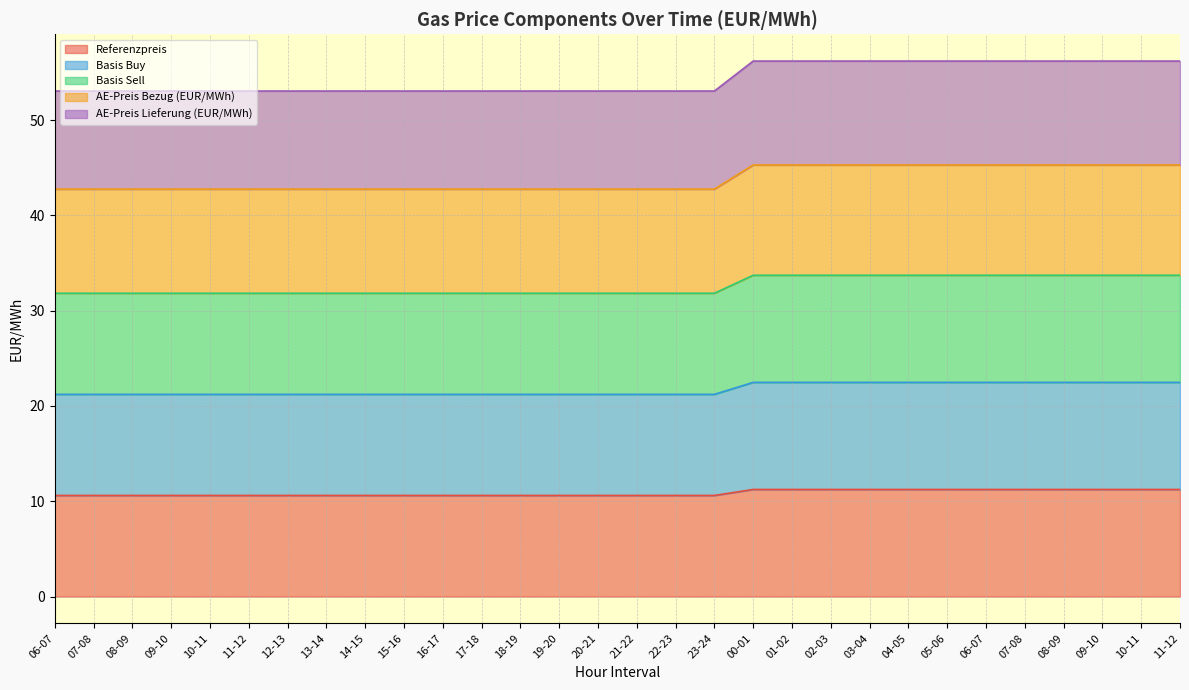

What is the difference between the Referenzpreis values at 04-05 and 17-18?

0.6